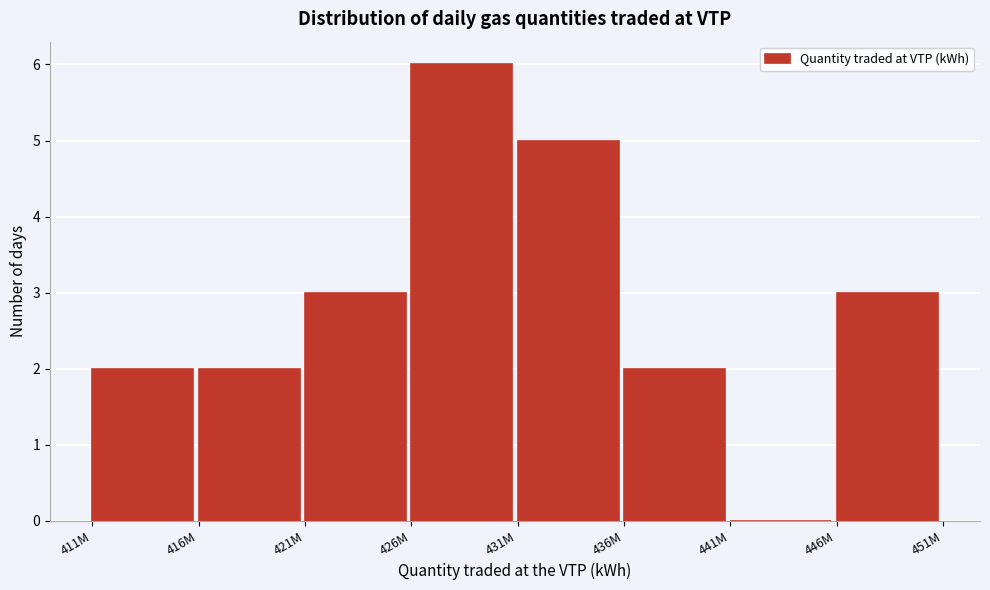

Reading left to right, extract all data points from this chart.

411M=2	416M=2	421M=3	426M=6	431M=5	436M=2	441M=0	446M=3